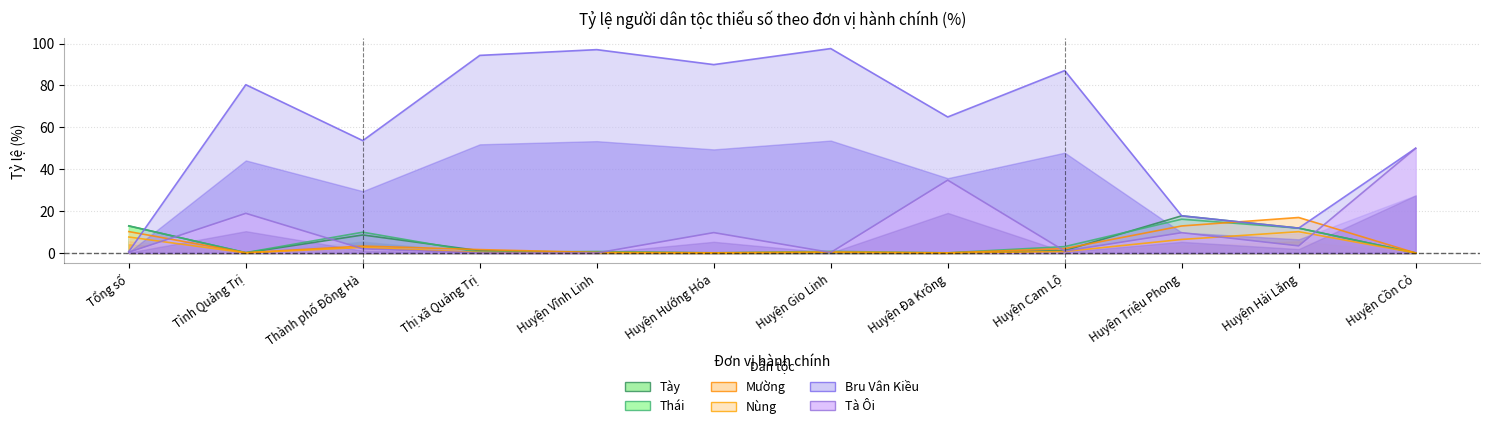

Does the chart display data point markers on the line(s)?

No